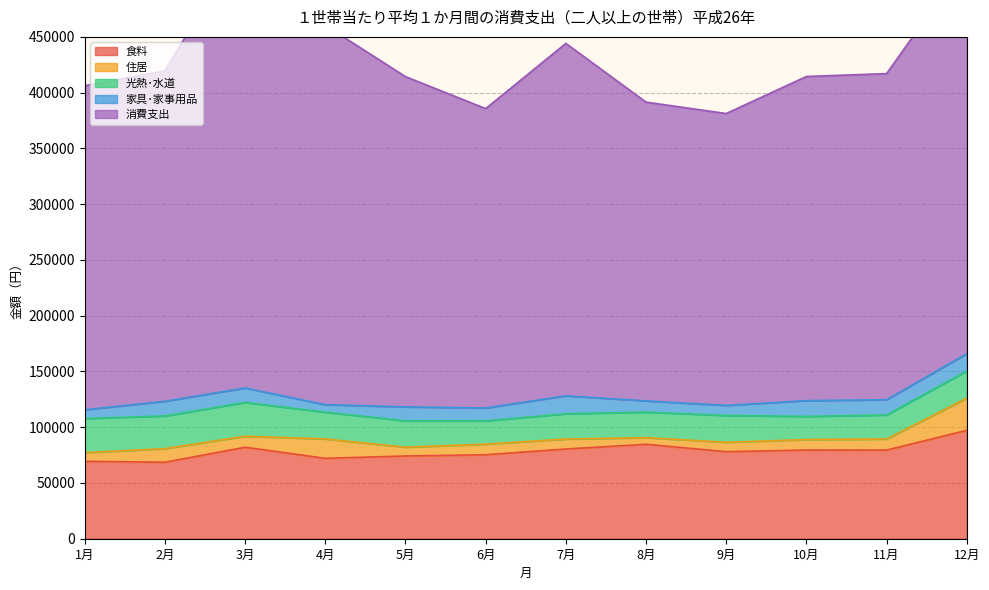

Which series has the largest range (max minus min)?

消費支出